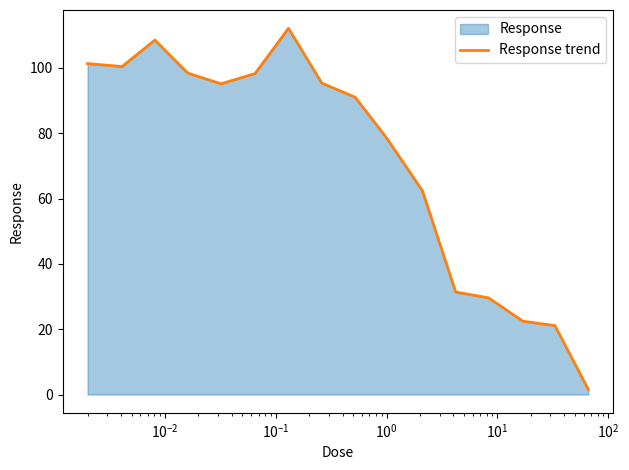

What is the difference between the maximum and minimum values?

110.5